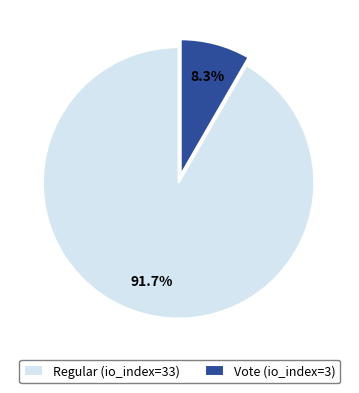

What percentage is the Regular (io_index=33) slice, to the nearest percent?

92%